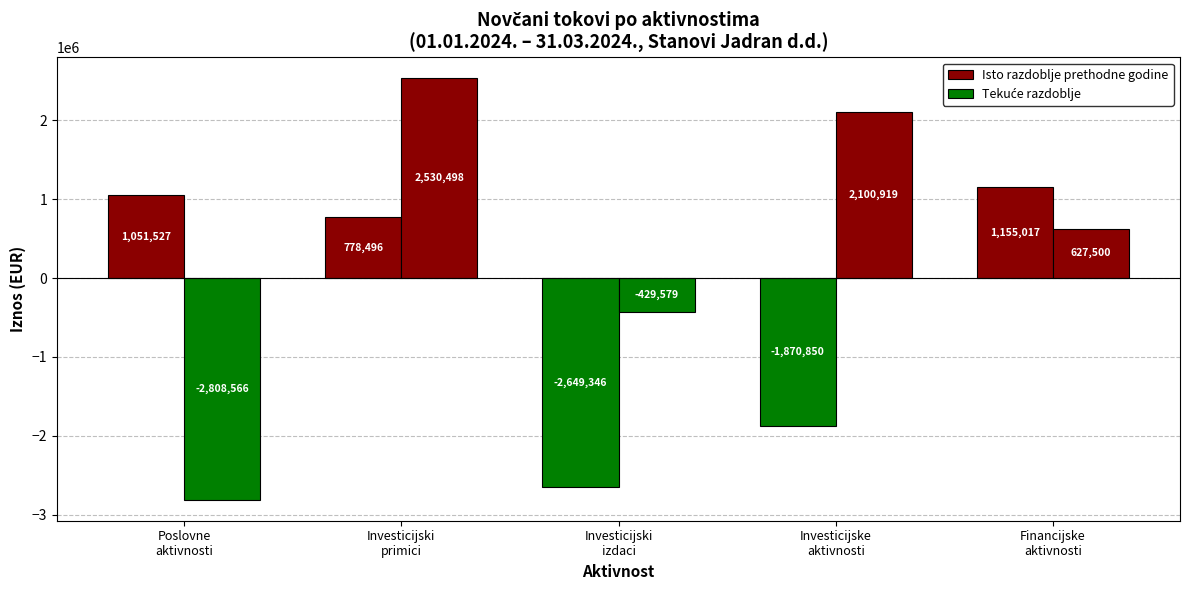

What is the total value across all series at Investicijski
izdaci?

-3078925